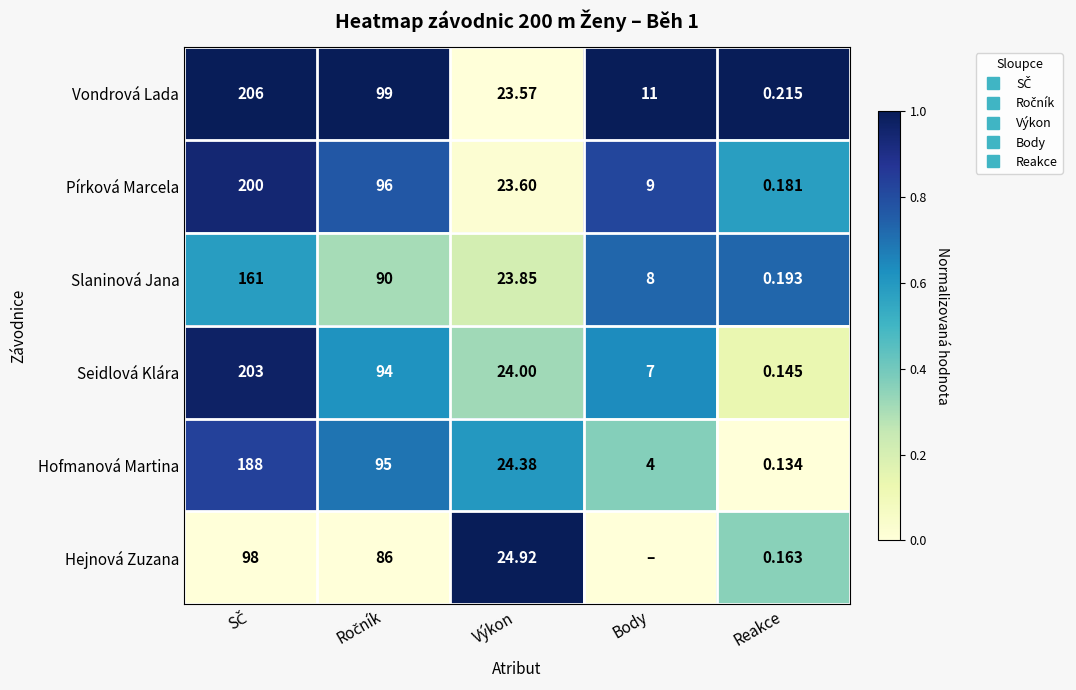

Which series has the widest spread of values?

Vondrová Lada